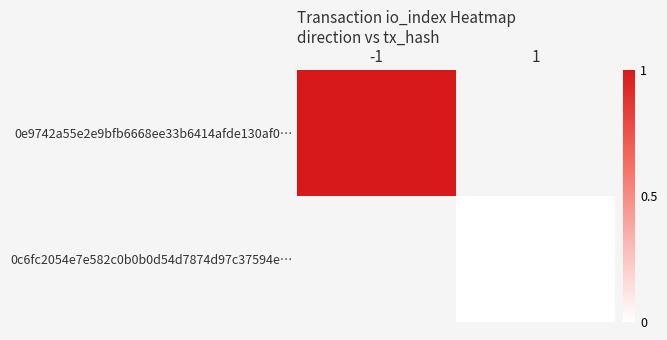

At 1, list the series in order from largest to smallest.

0e9742a55e2e9bfb6668ee33b6414afde130af0…, 0c6fc2054e7e582c0b0b0d54d7874d97c37594e…